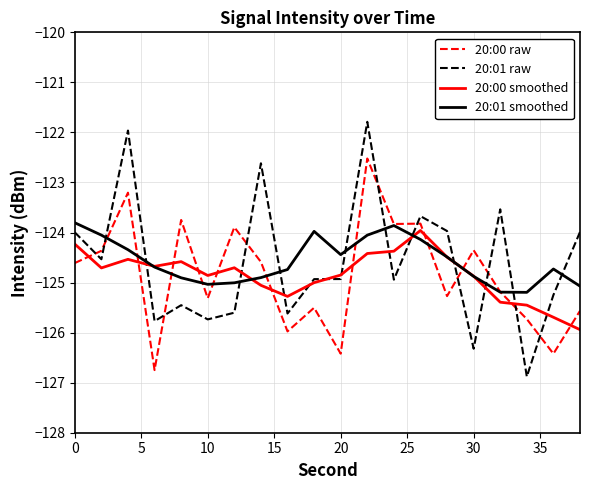

How many lines are shown in the chart?

4